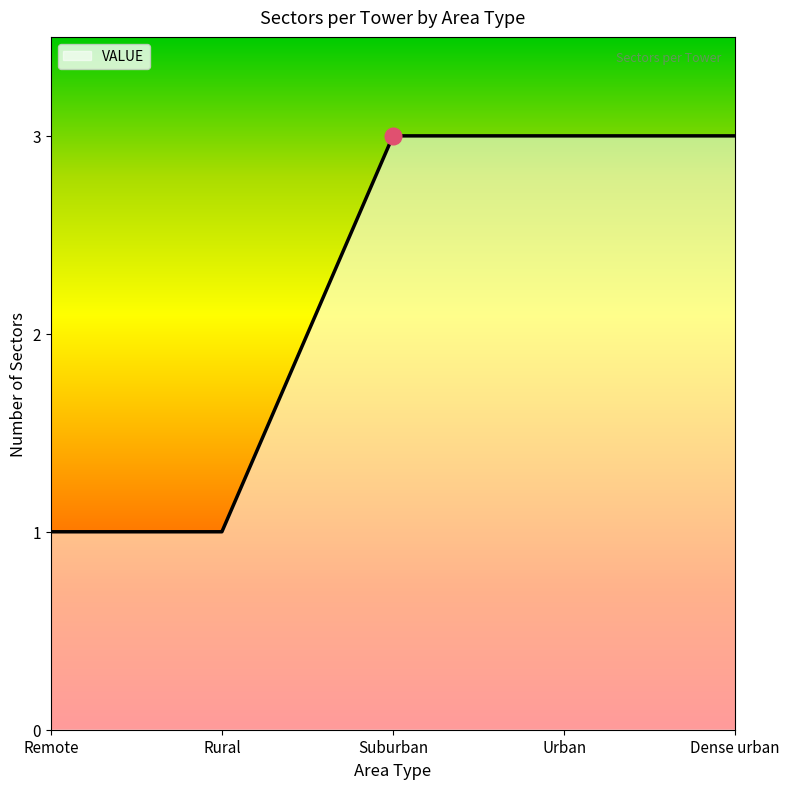

Read the value at Suburban.

3